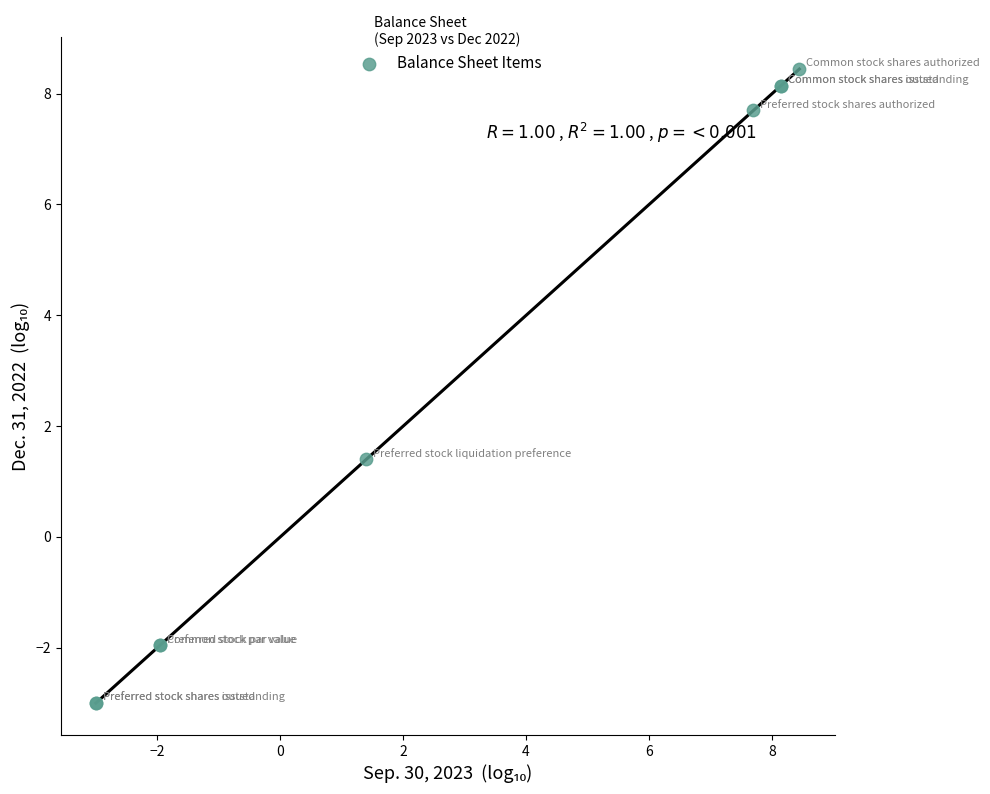

What Y value in the scatter plot is closest to 2?

1.4